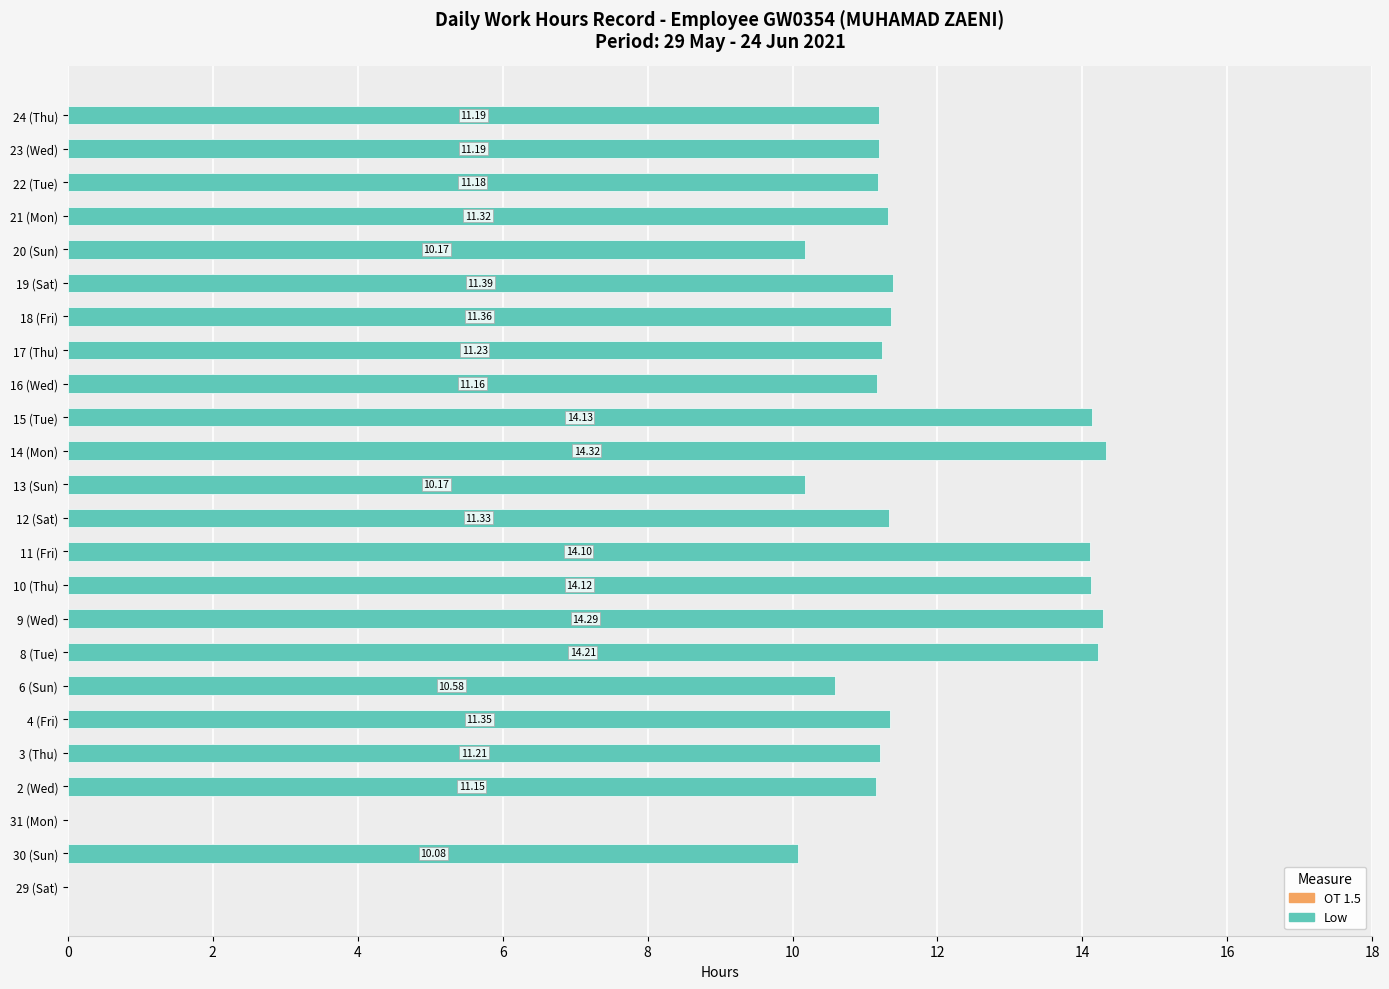

Does the chart contain stacked bars?

No